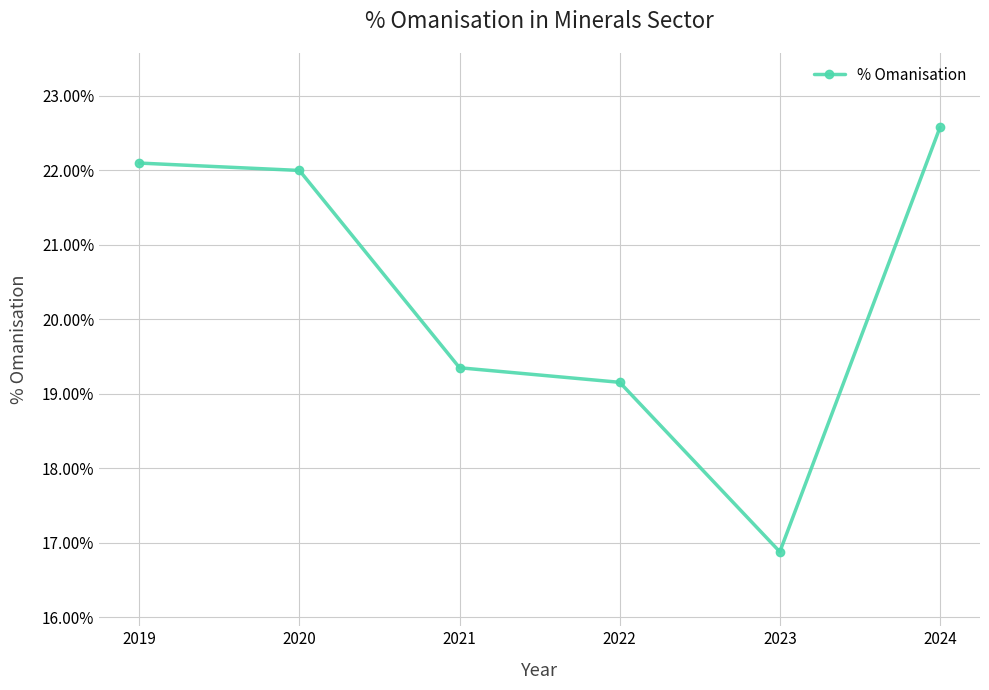

Count the values in the range 0 to 1.

6